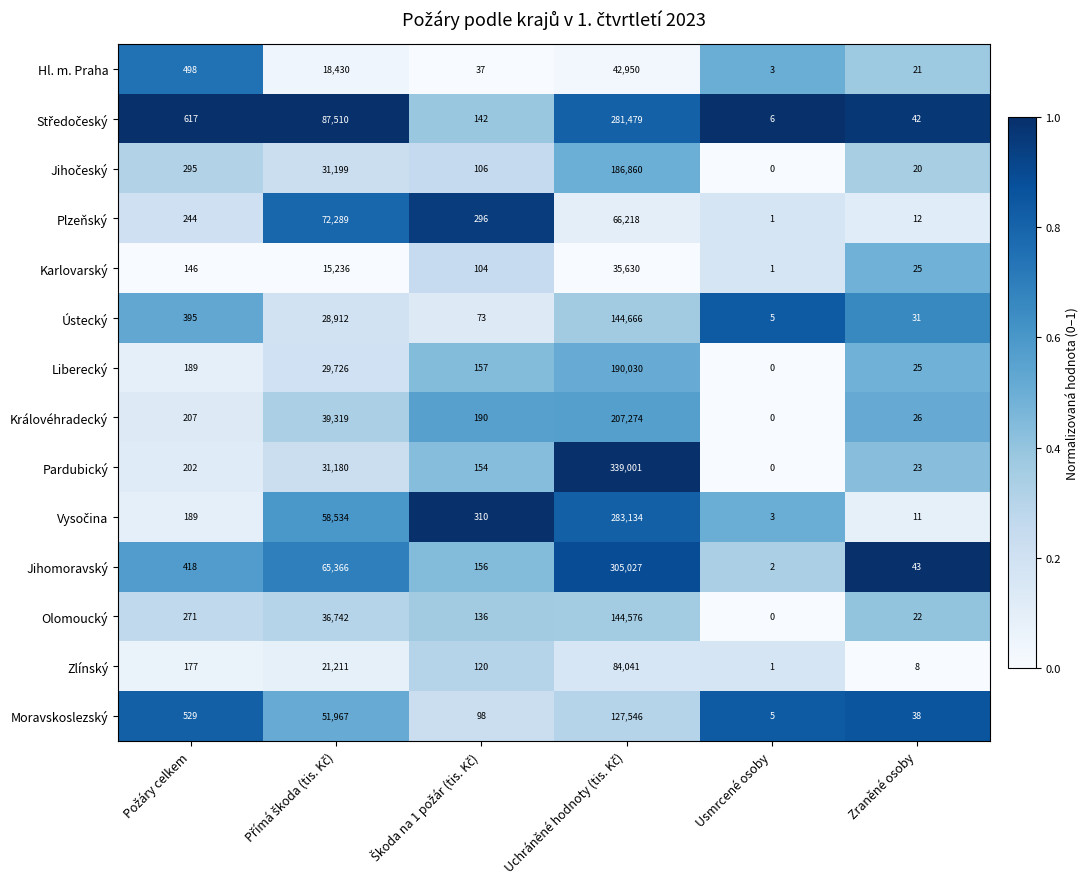

Which category has the lowest value across all series?

Usmrcené osoby